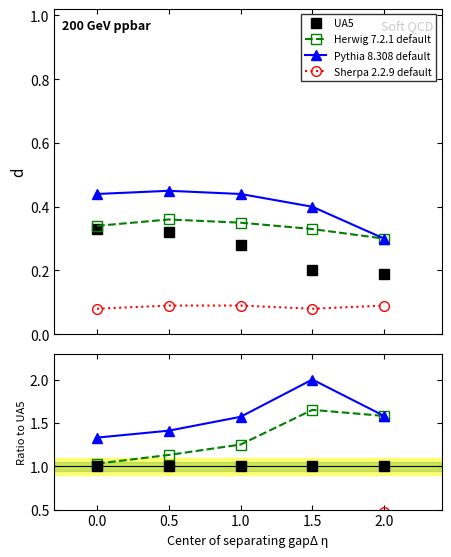

How many interior local peaks does the Pythia 8.308 default series have?

1